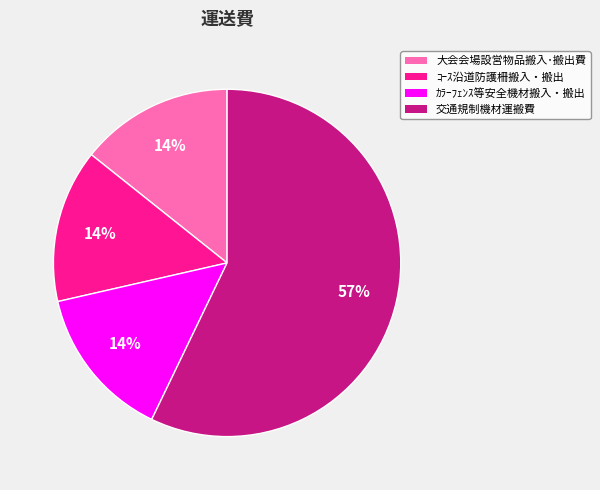

To the nearest percent, what is the difference between the 交通規制機材運搬費 and 大会会場設営物品搬入･搬出費 slice percentages?

43%